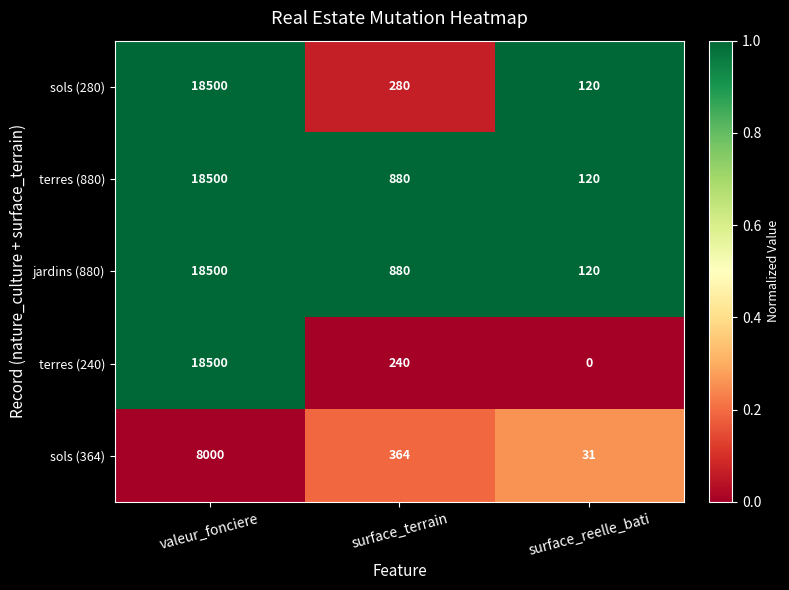

Reading right to left, list all the values displayed in this chart.

sols (280): 120	280	18500
terres (880): 120	880	18500
jardins (880): 120	880	18500
terres (240): 0	240	18500
sols (364): 31	364	8000